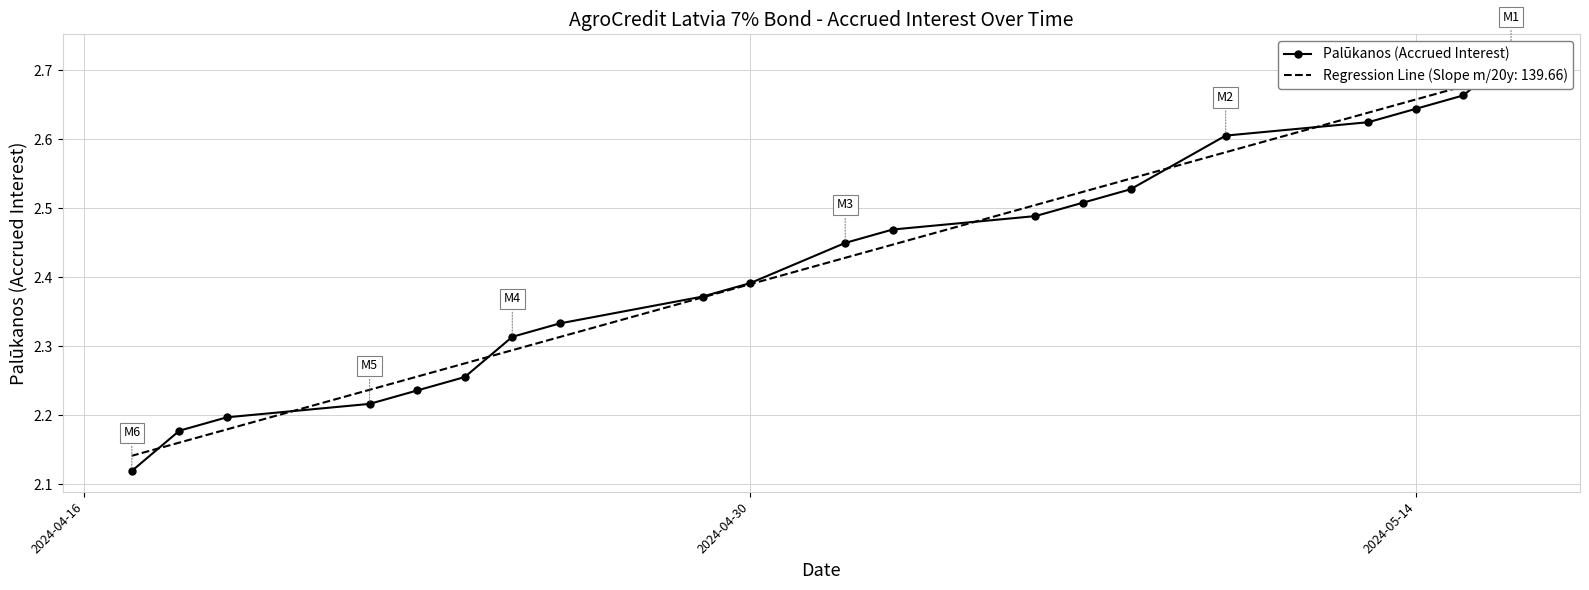

How many categories are shown in the chart?

20